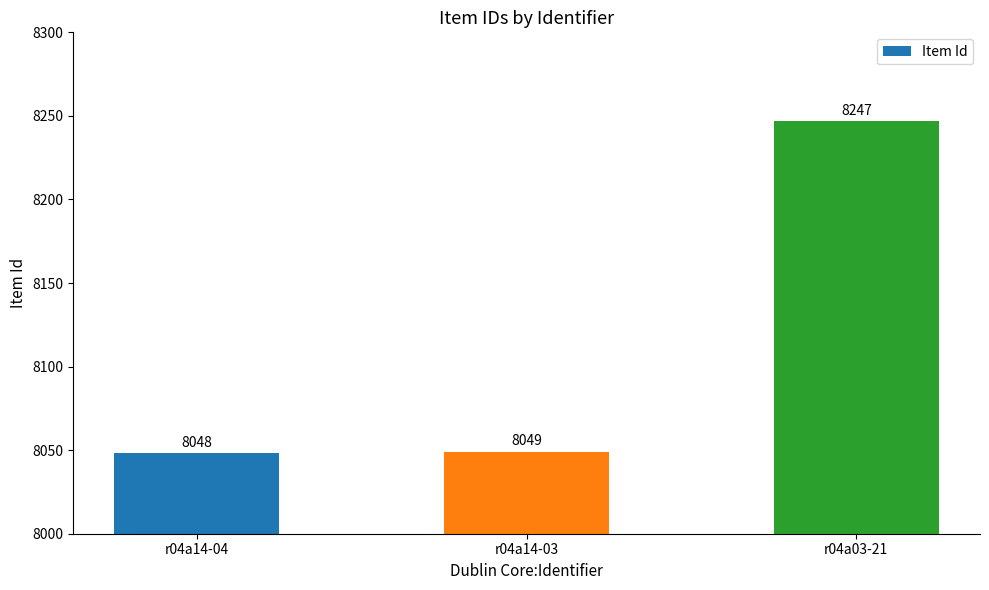

The value at r04a03-21 is 8247. True or false?

True